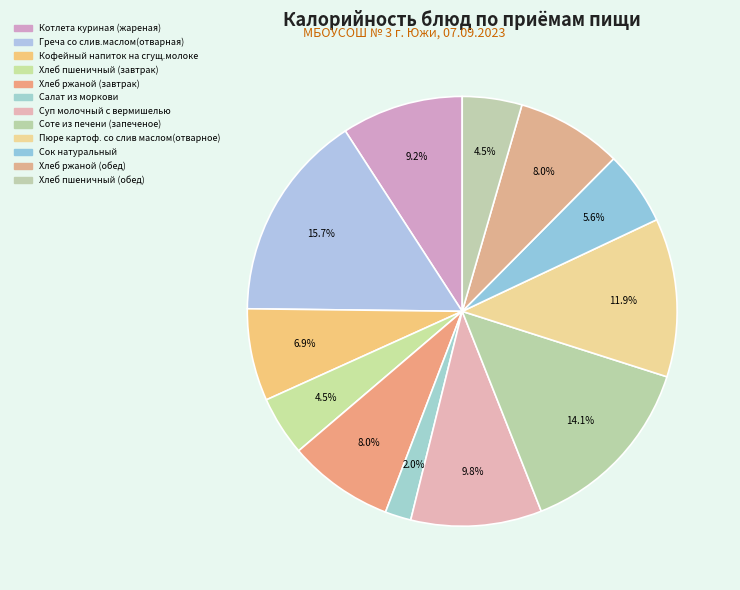

How many slices are in this pie chart?

12